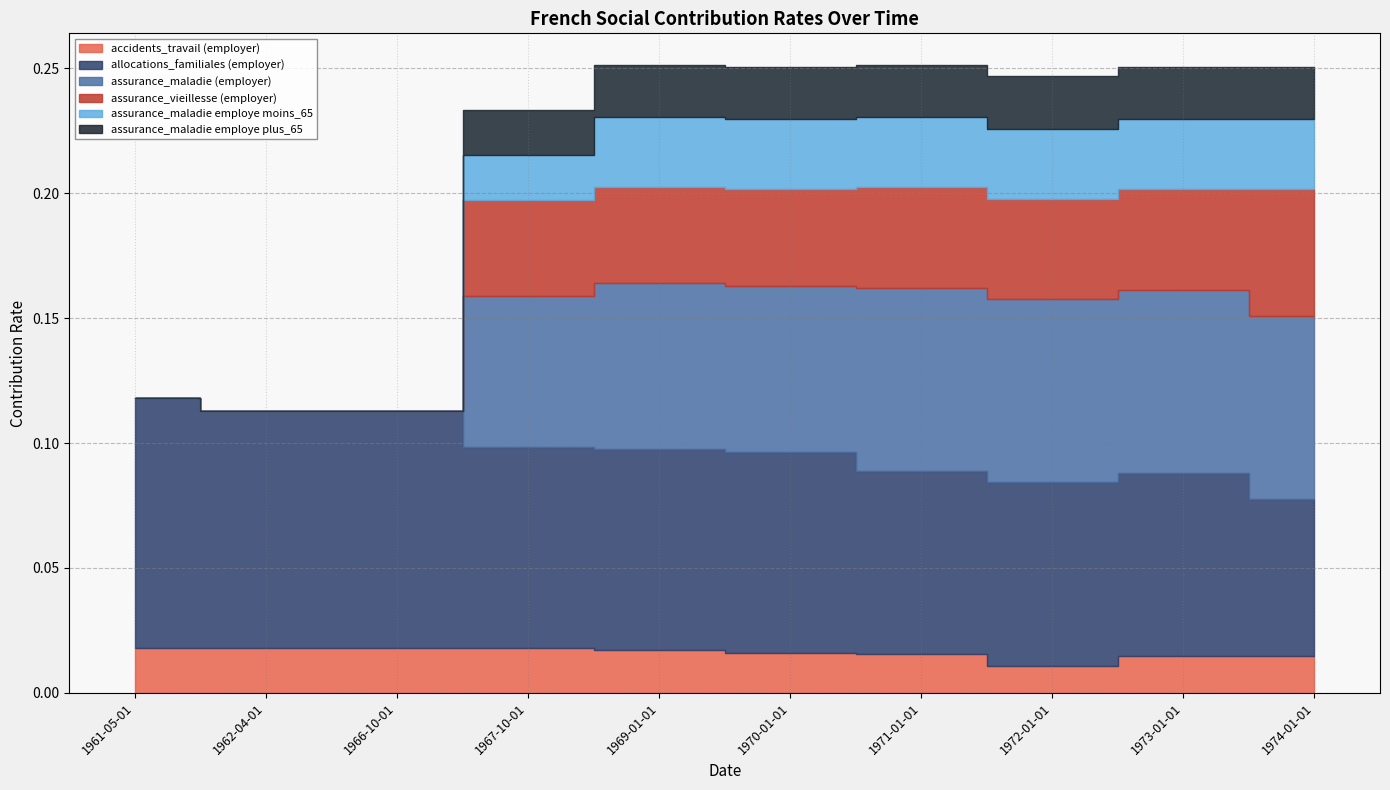

True or false: assurance_maladie employe moins_65 has a value of 0.0 at 1974-01-01.

False